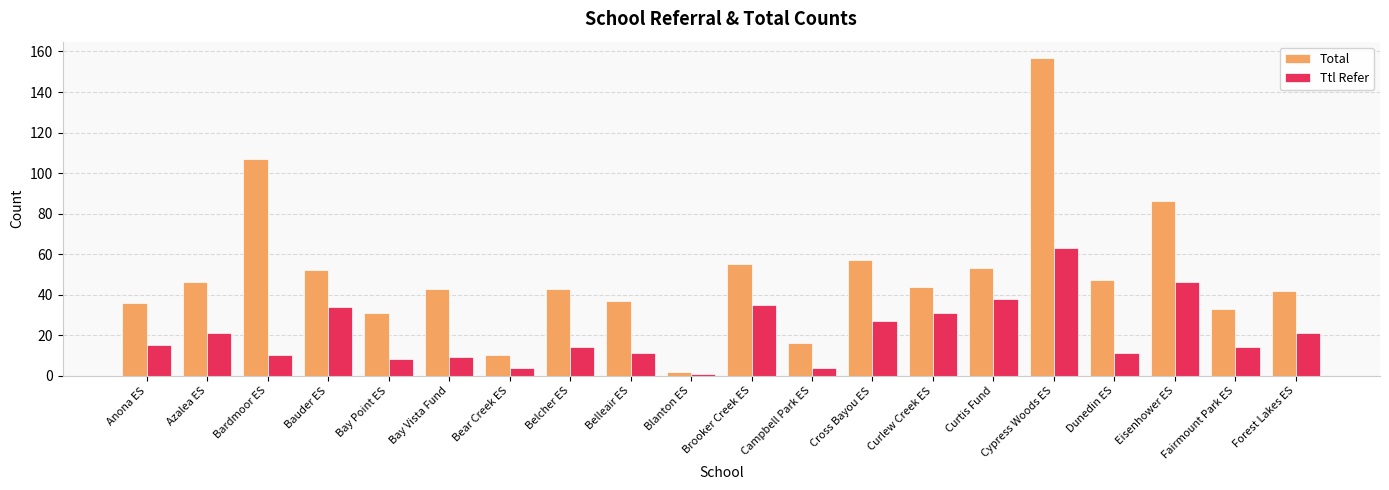

How many bars are there in total?

40